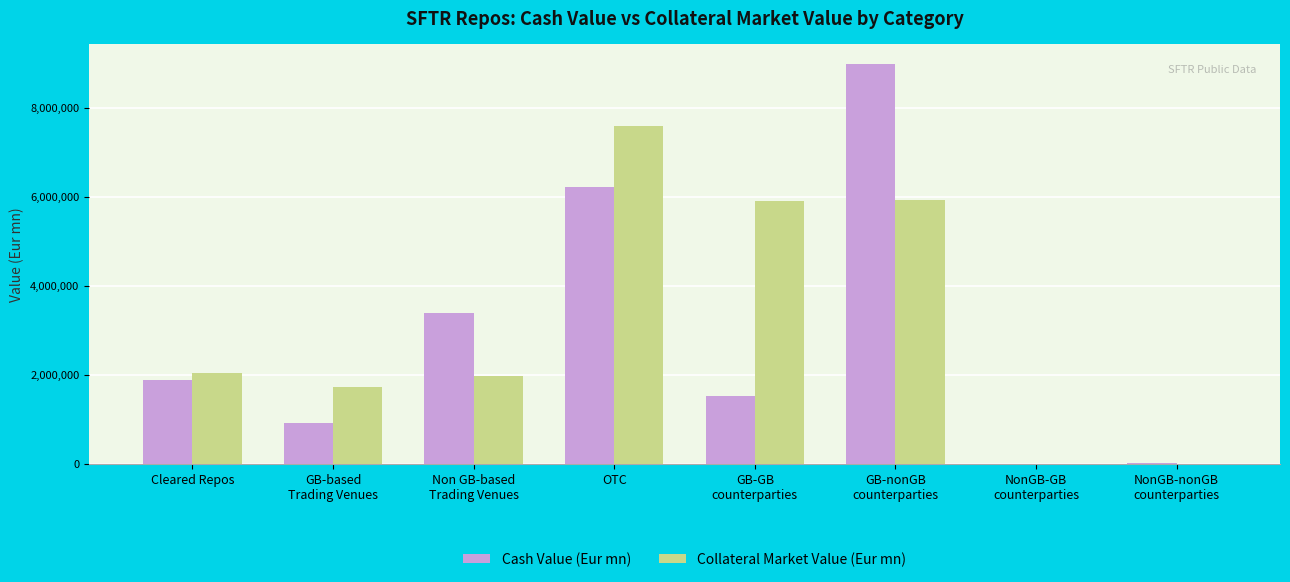

What is the total value across all series at Cleared Repos?

3941271.7